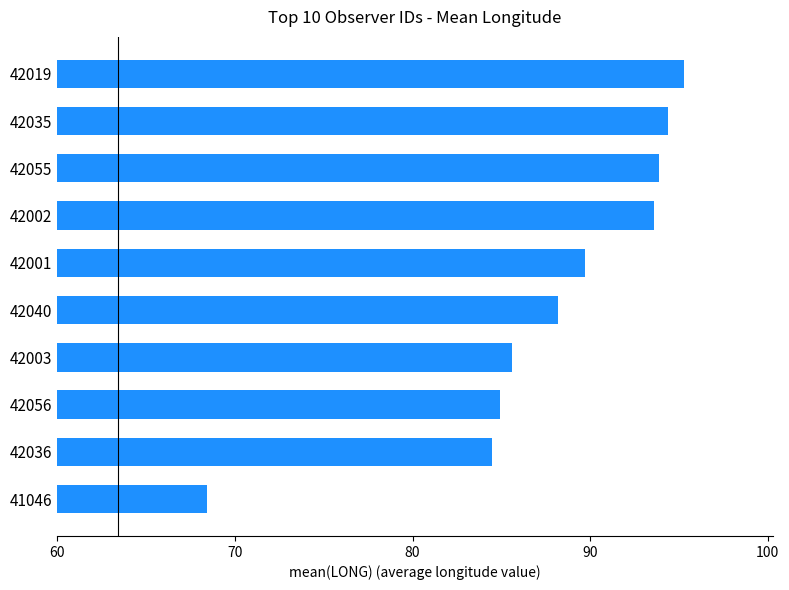

True or false: the data shows 94.4 at 42035.

True